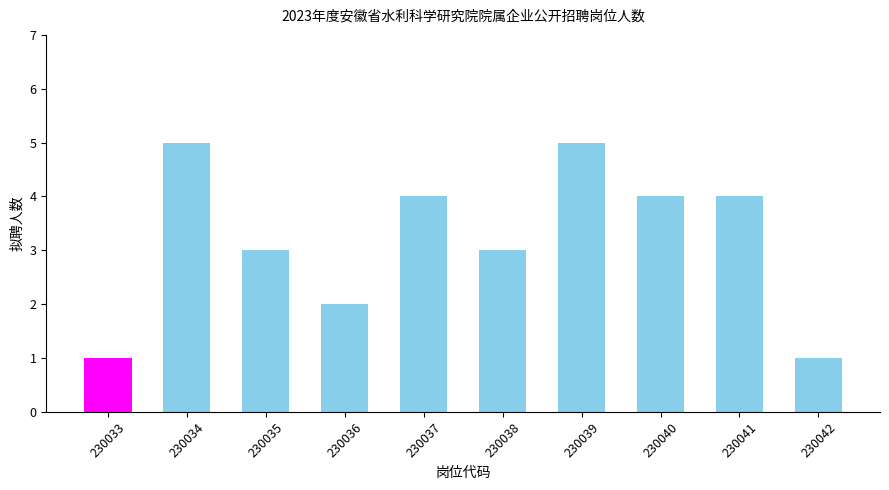

What is the greatest value displayed?

5